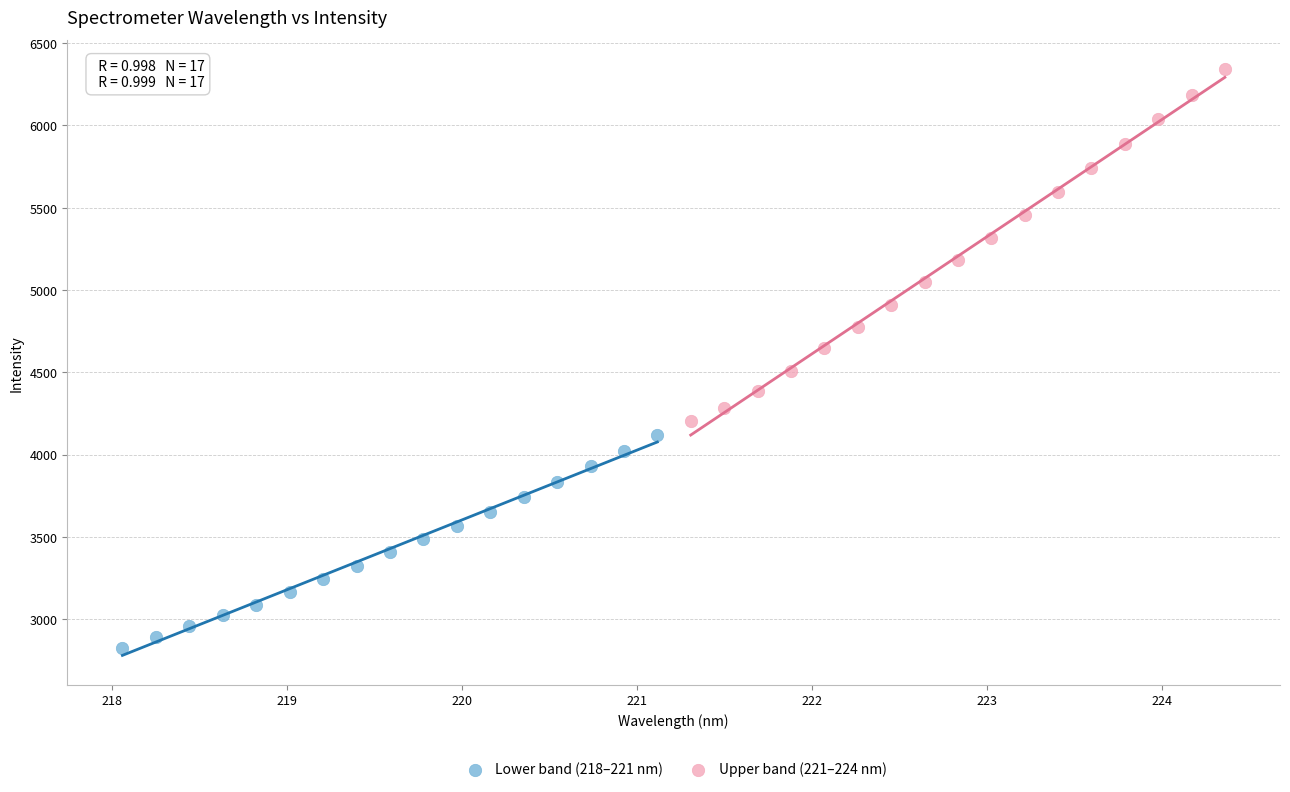

Which series contains the highest Y value?

Upper band (221–224 nm)